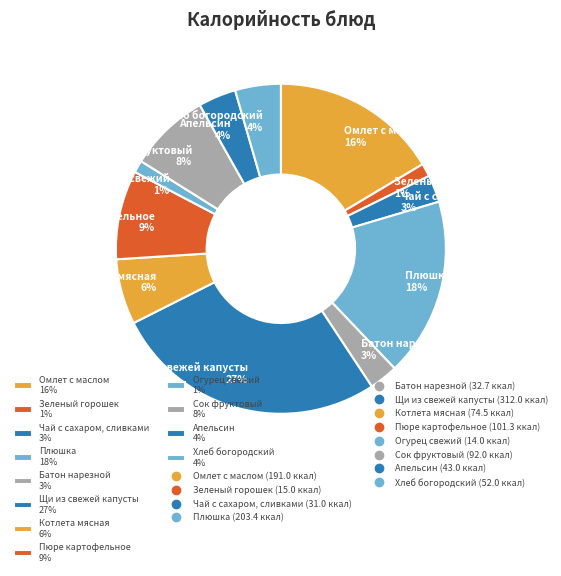

To the nearest percent, what is the average slice percentage?

8%